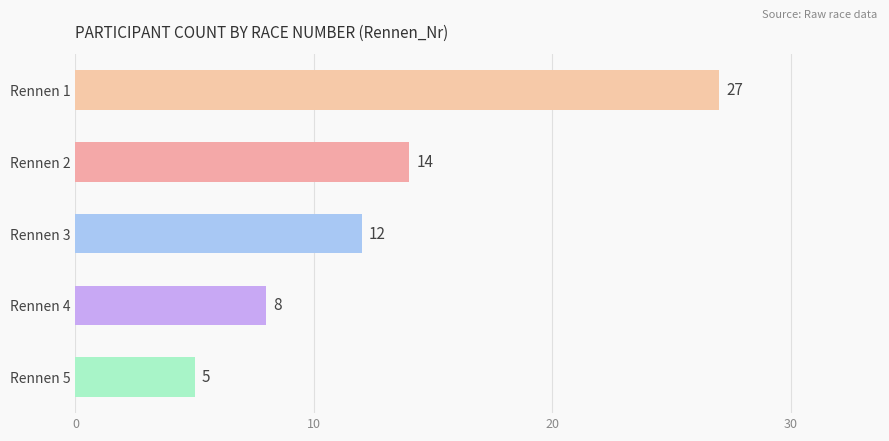

Reading bottom to top, extract all data points from this chart.

5	8	12	14	27